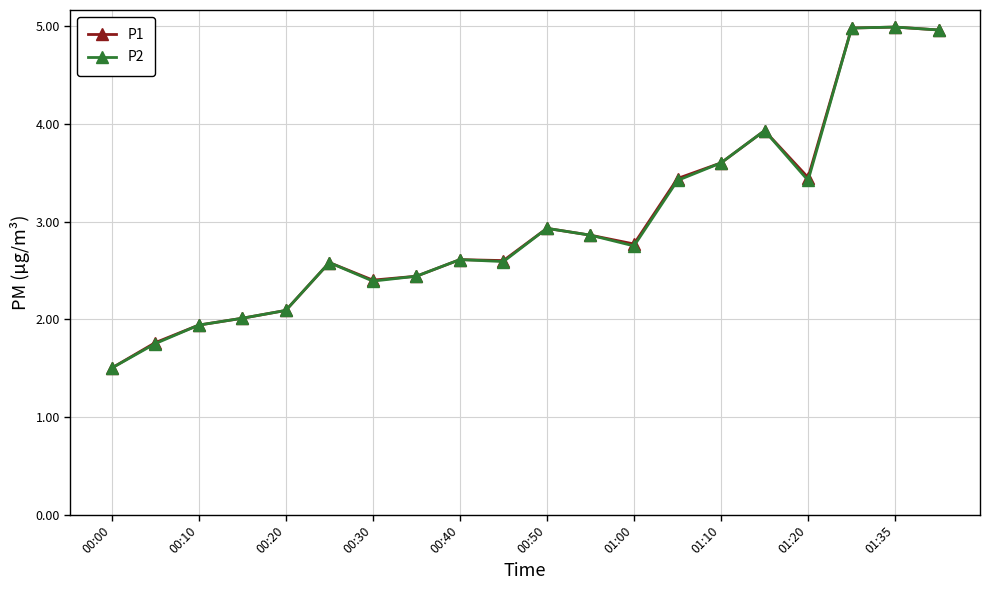

What is the value of the P2 point at the 2nd from the left?

1.8